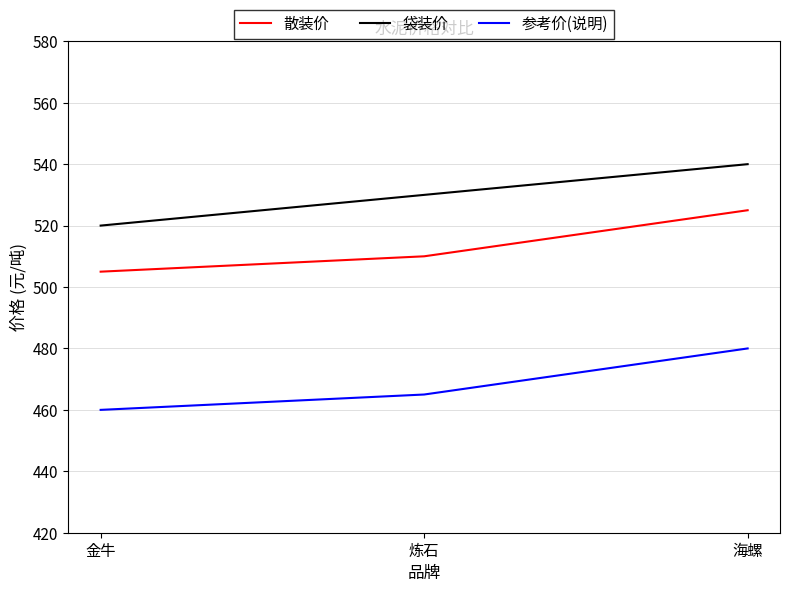

Which series changed the most between 金牛 and 炼石?

袋装价